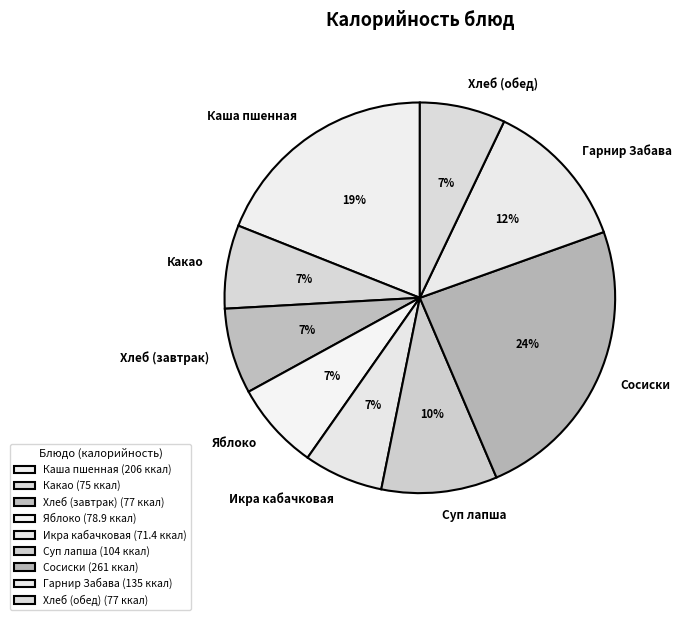

Count the number of slices in the pie.

9